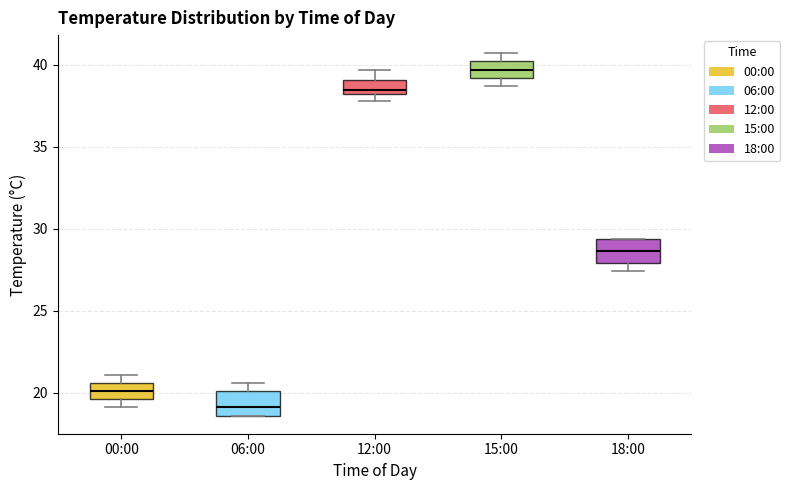

Where is the upper edge of the box for 06:00 on the y-axis? The values are not printed on the chart, so give them approximately, as read against the axis.

20.0